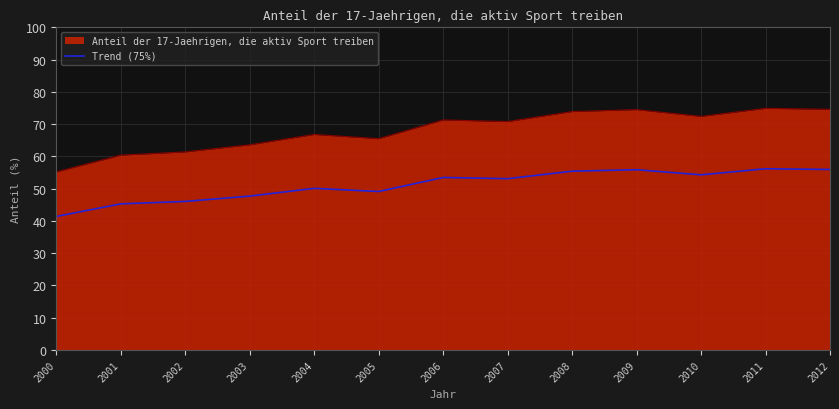

True or false: Anteil der 17-Jaehrigen, die aktiv Sport treiben and Trend (75%) cross at least once.

False